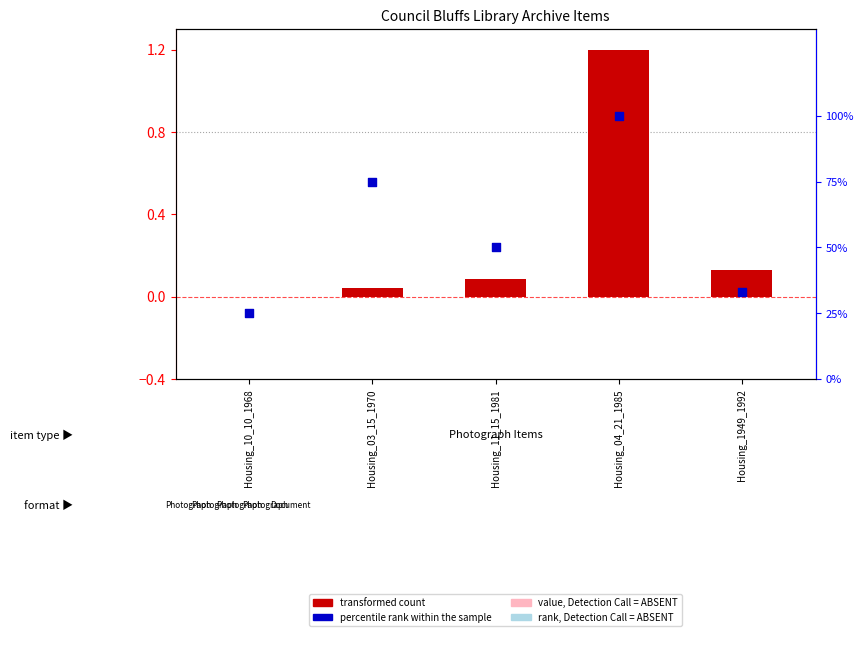

Which series has the widest spread of Y values?

percentile rank within the sample